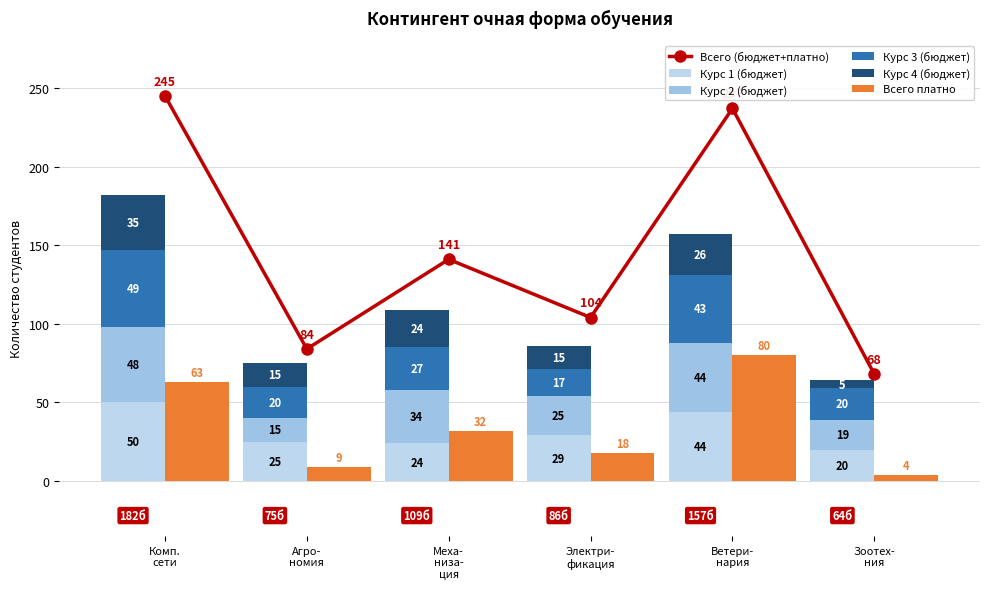

What is the sum of all Курс 2 (бюджет) values?

185